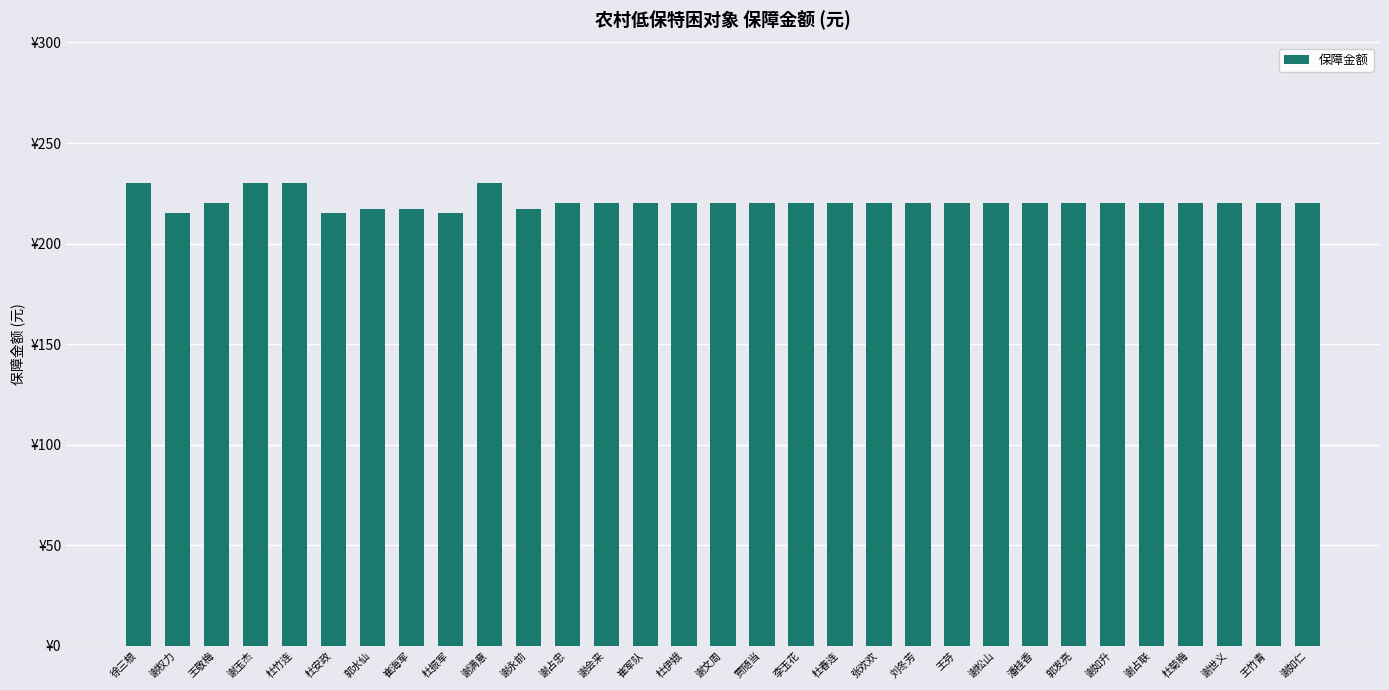

Does the chart contain any negative values?

No